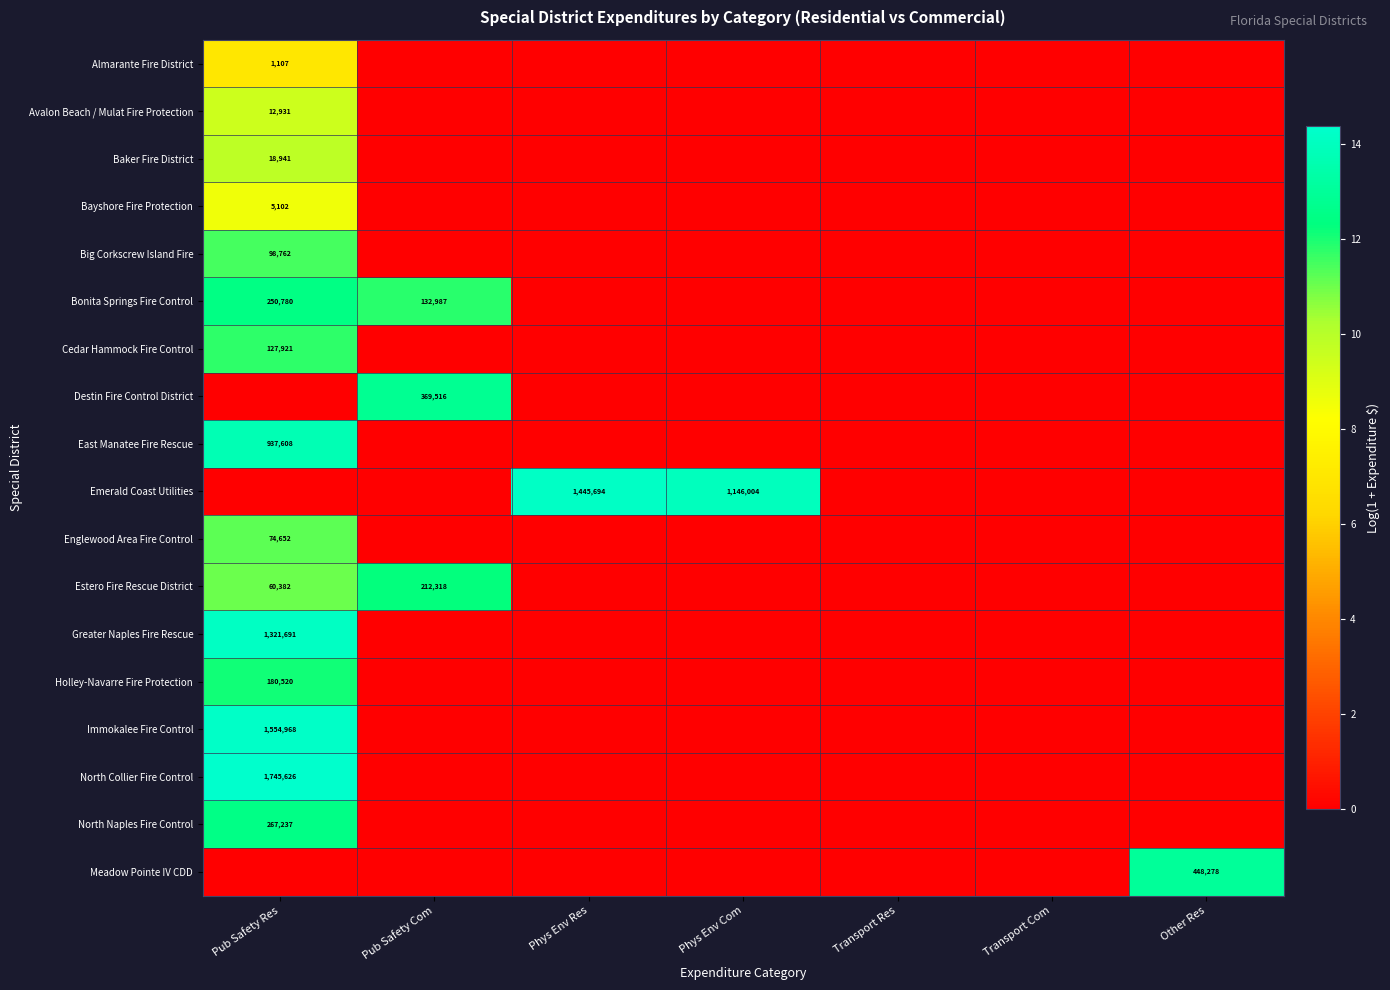

The Estero Fire Rescue District series shows 140463 at Pub Safety Com. True or false?

False